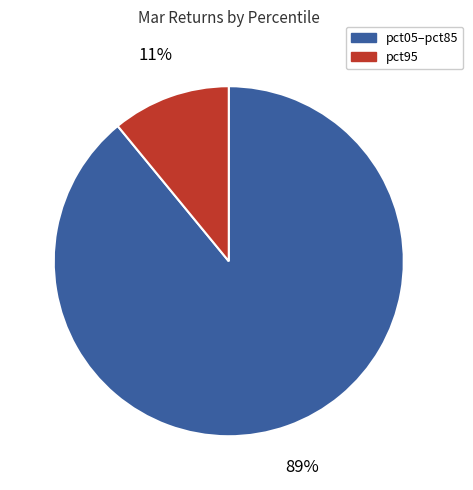

To the nearest percent, what is the average slice percentage?

50%